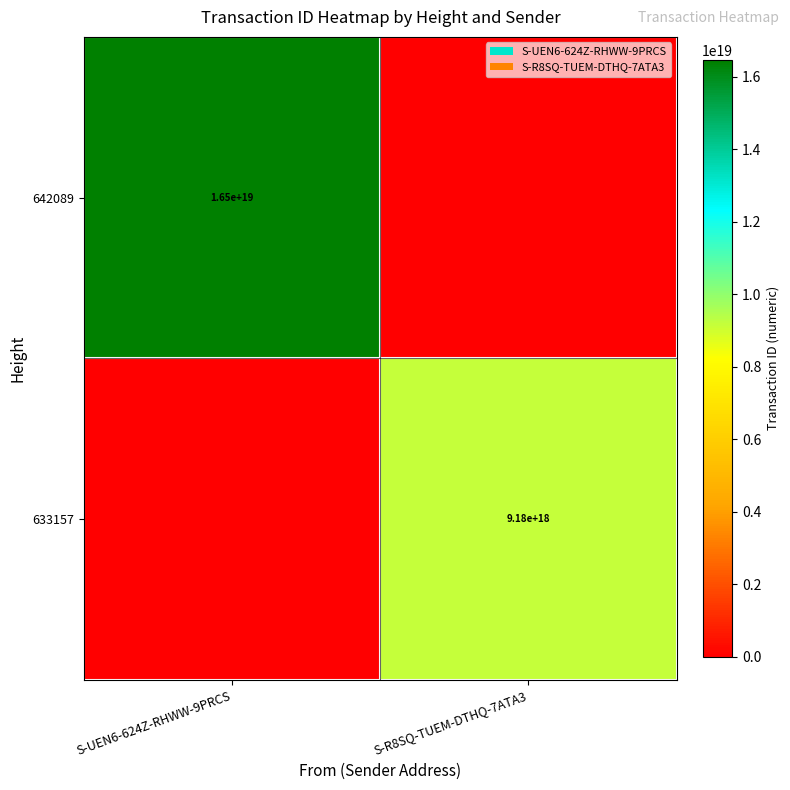

The 633157 series shows 9180000000000000000 at S-R8SQ-TUEM-DTHQ-7ATA3. True or false?

True